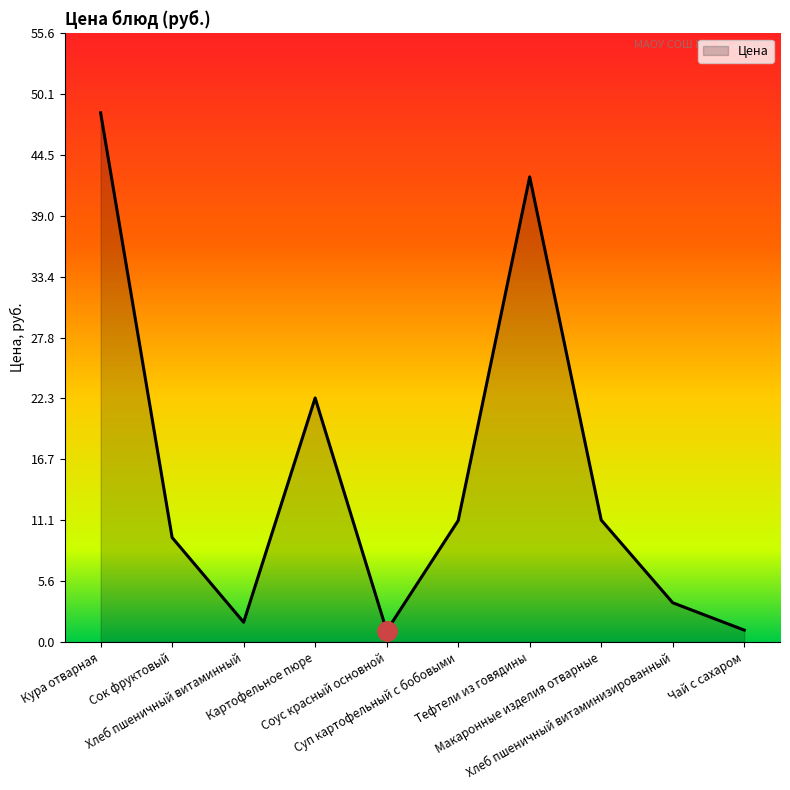

What is the difference between the maximum and minimum values?

47.4